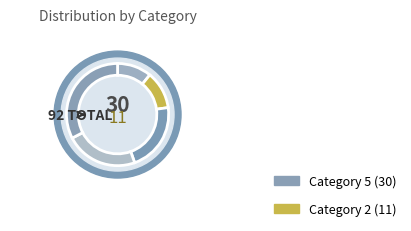

What percentage is the 5 slice, to the nearest percent?

33%